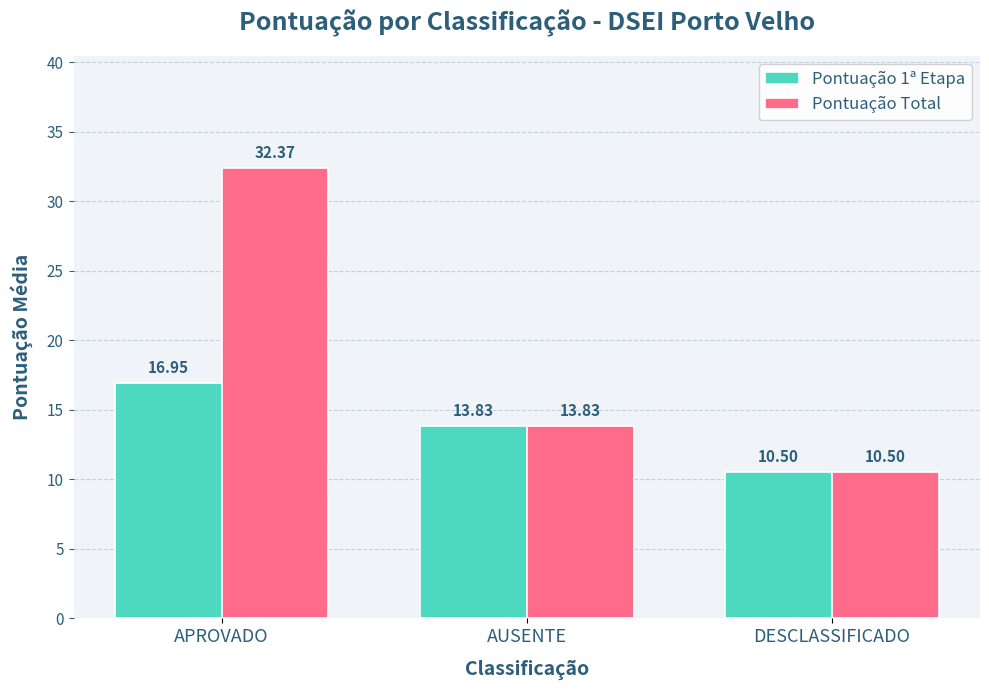

Which series has the largest total across all categories?

Pontuação Total